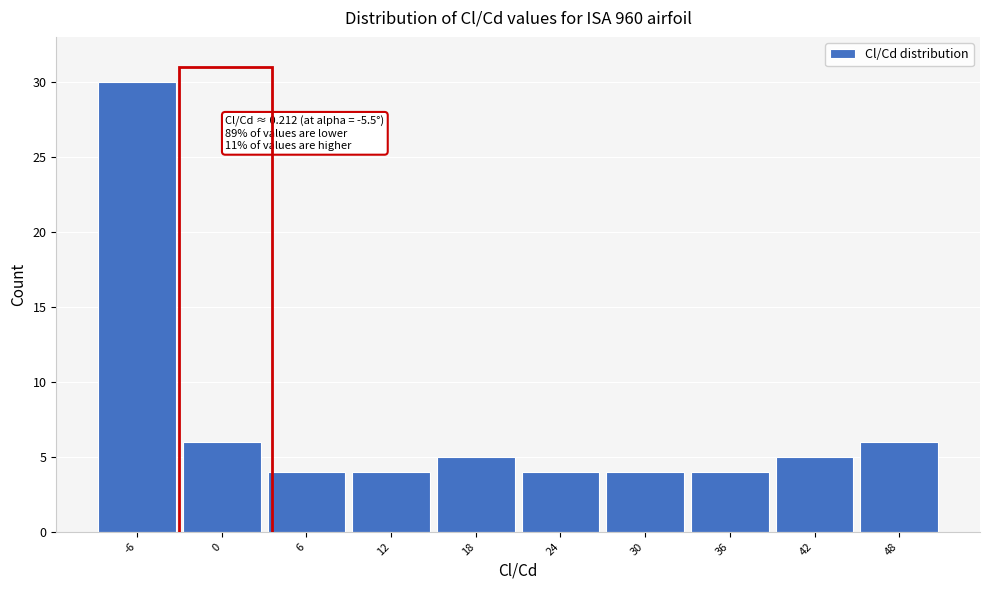

Reading left to right, what are all the values shown in this chart?

30	6	4	4	5	4	4	4	5	6